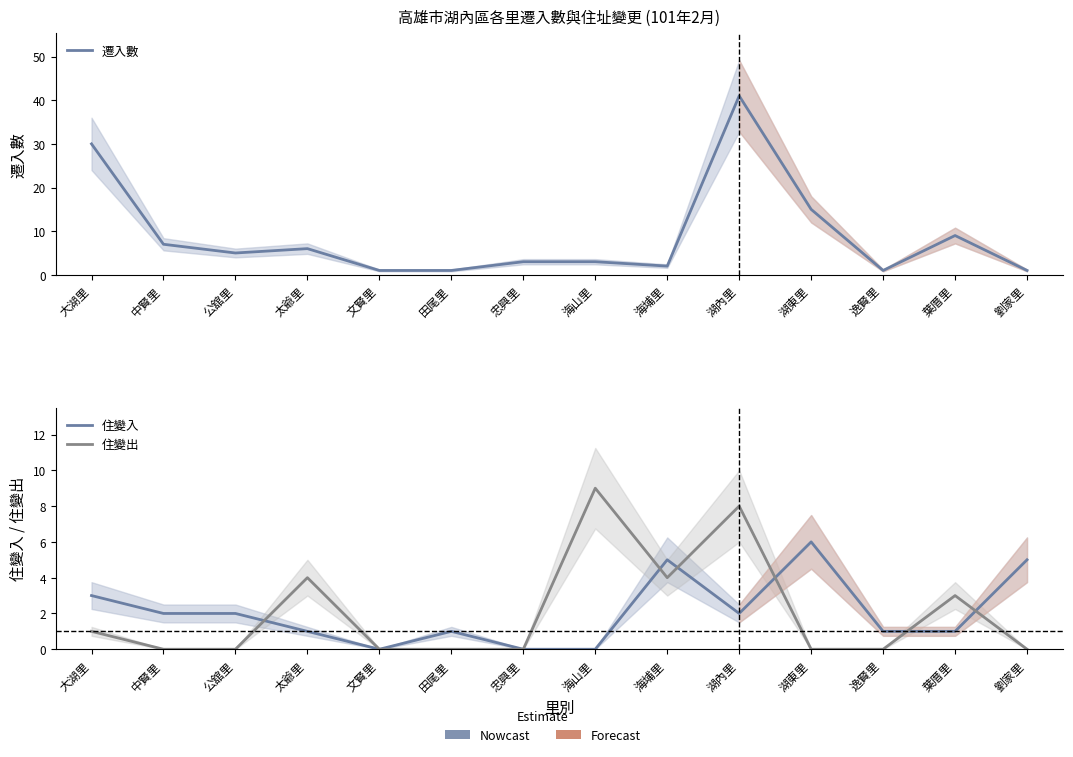

In 住變出, how many points are higher than both neighbors (excluding endpoints)?

4